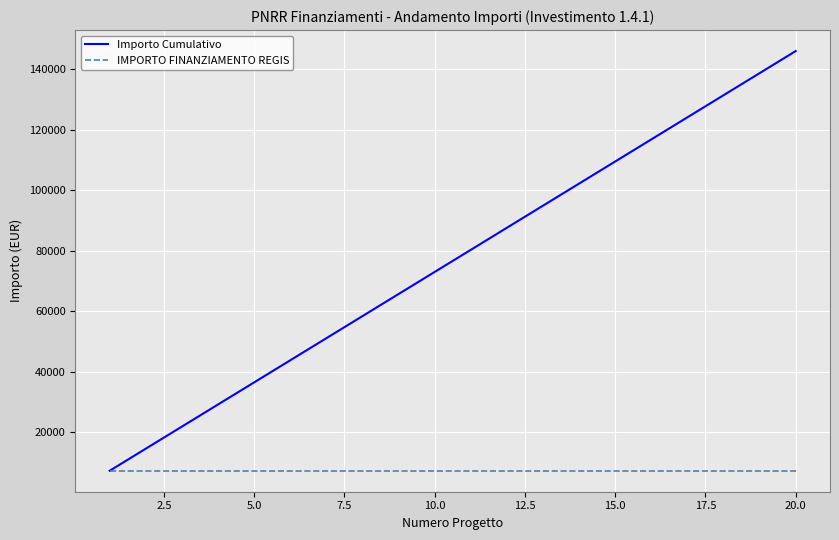

Which series has the widest spread of values?

Importo Cumulativo